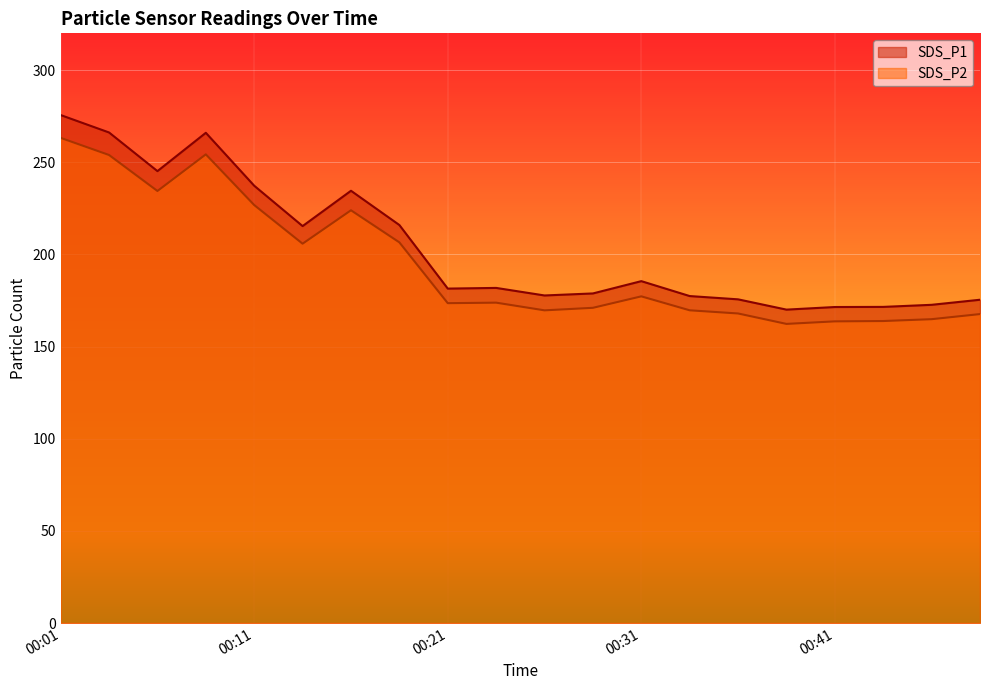

Between 00:28 and 00:01, which is larger?

00:01